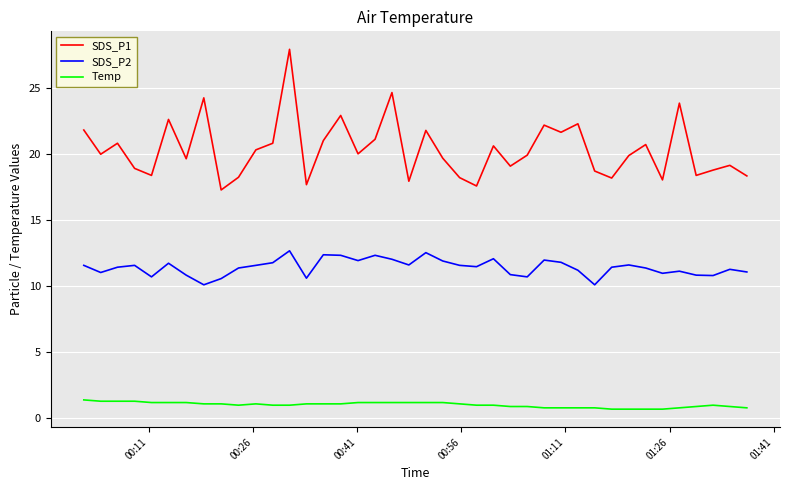

What is the difference between the maximum and minimum values in the SDS_P2 series?

2.6